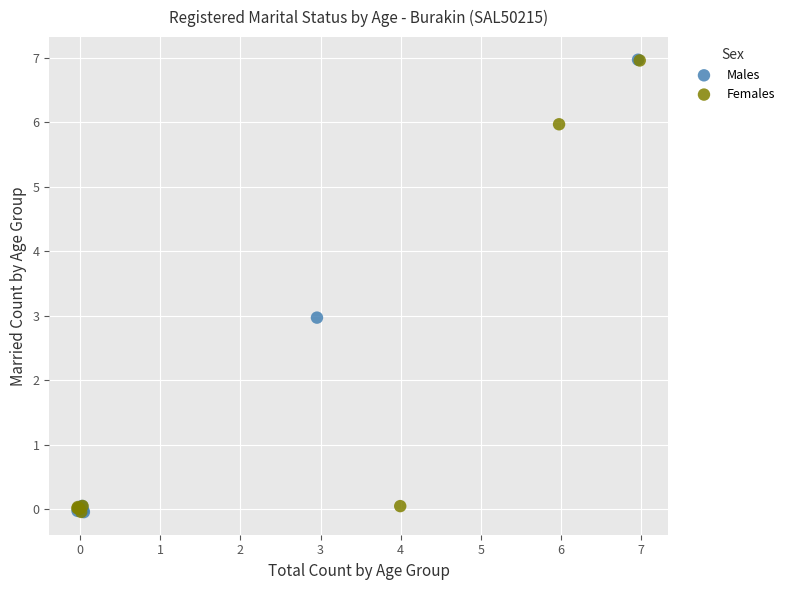

What are all the series names shown in the legend?

Males, Females